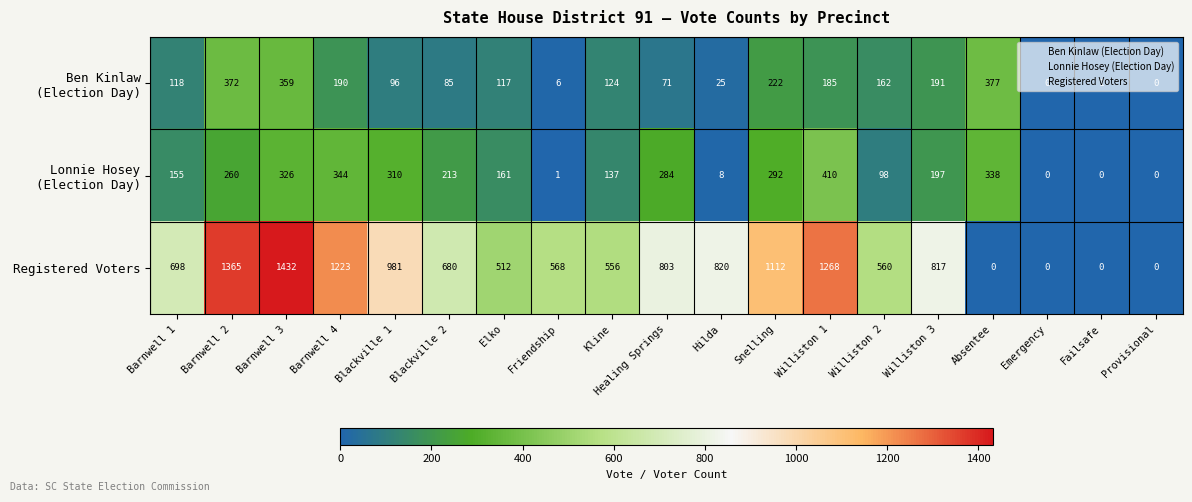

What is the average value of the Registered Voters series?

705